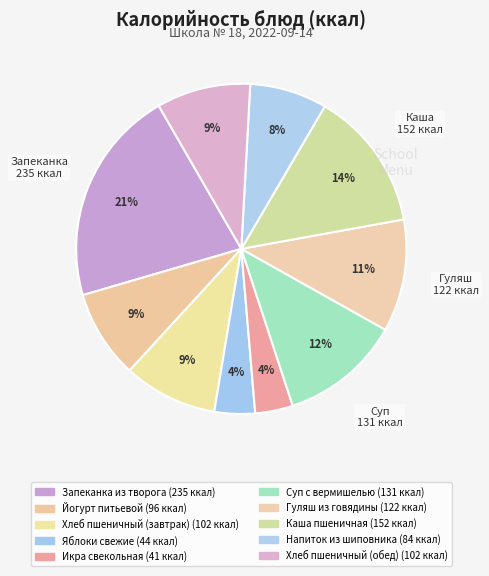

What is the change in value from Гуляш из говядины to Напиток из шиповника?

-38